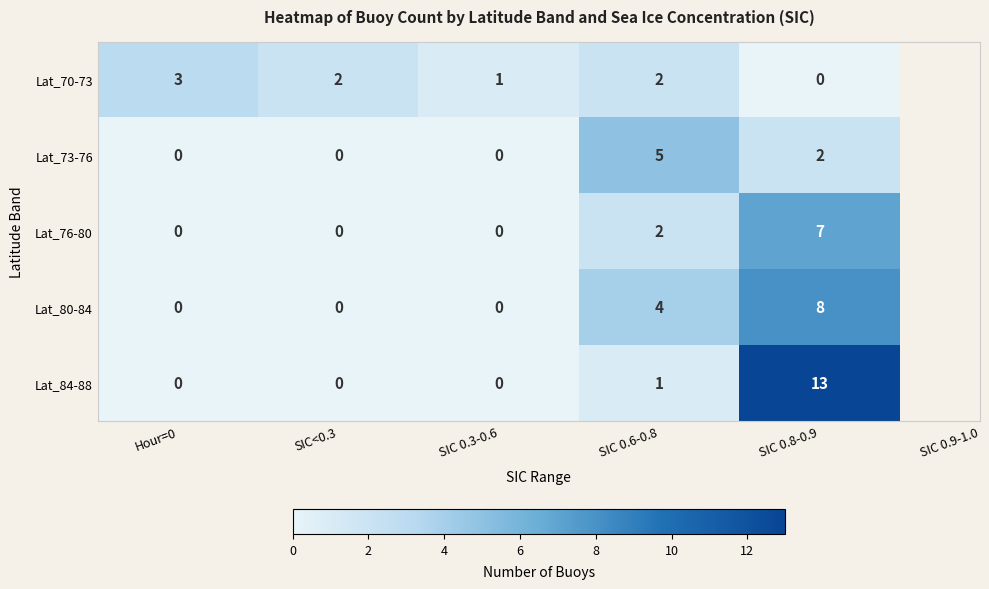

What is the difference between the maximum and minimum values in the Lat_73-76 series?

5